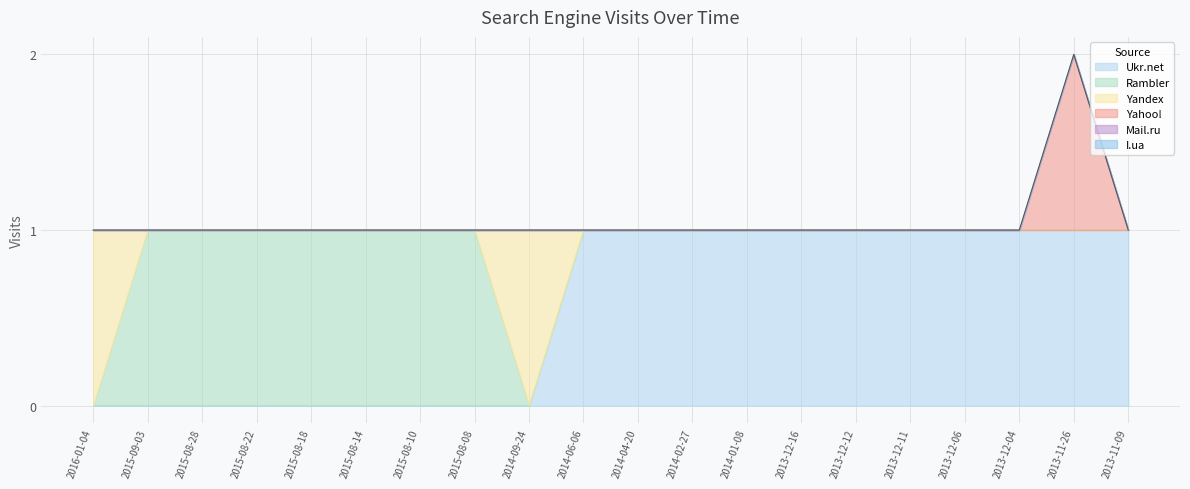

How many lines are shown in the chart?

6